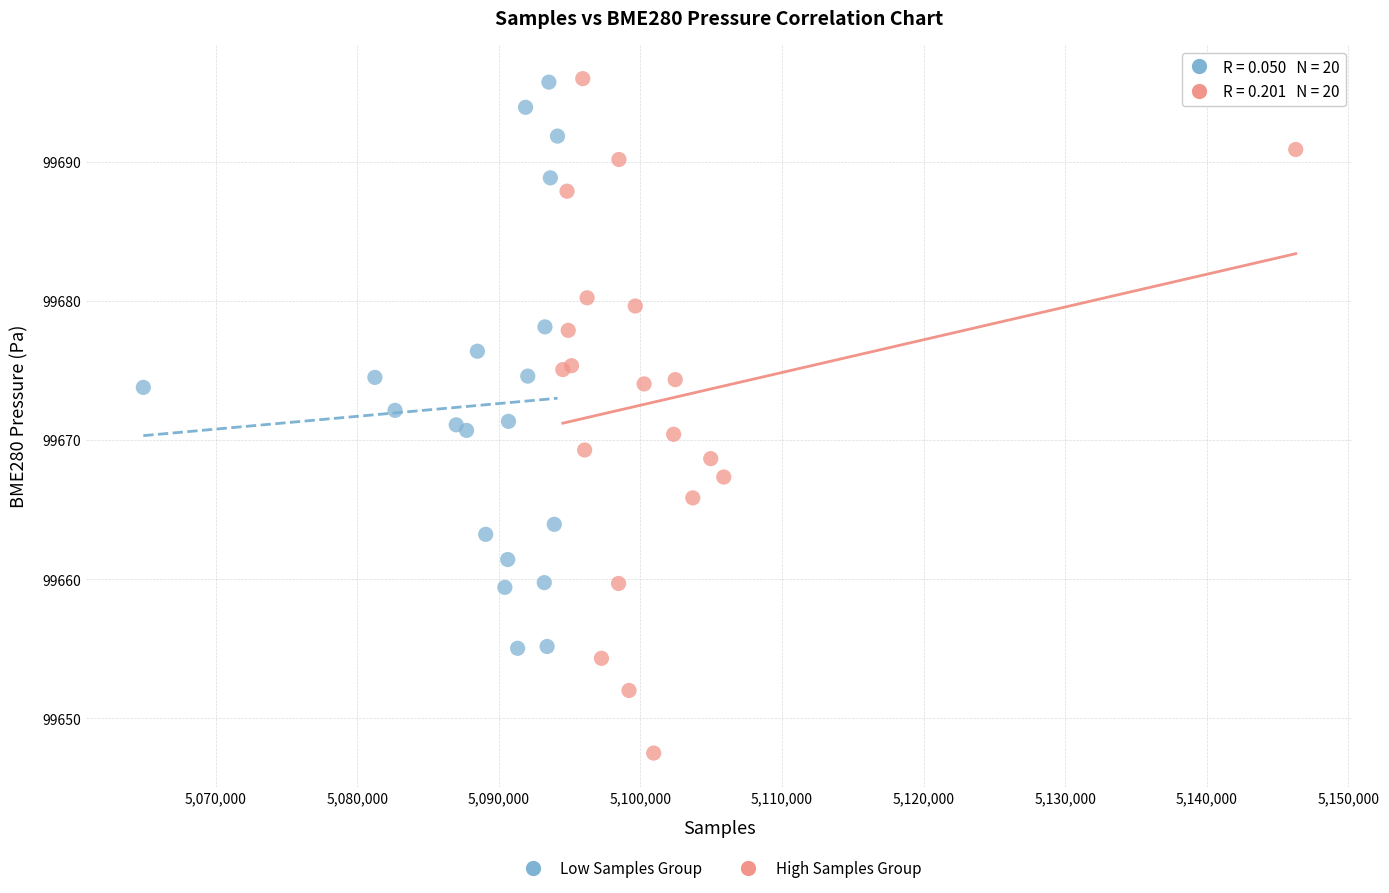

Which series has the largest Y range (max minus min)?

High Samples Group